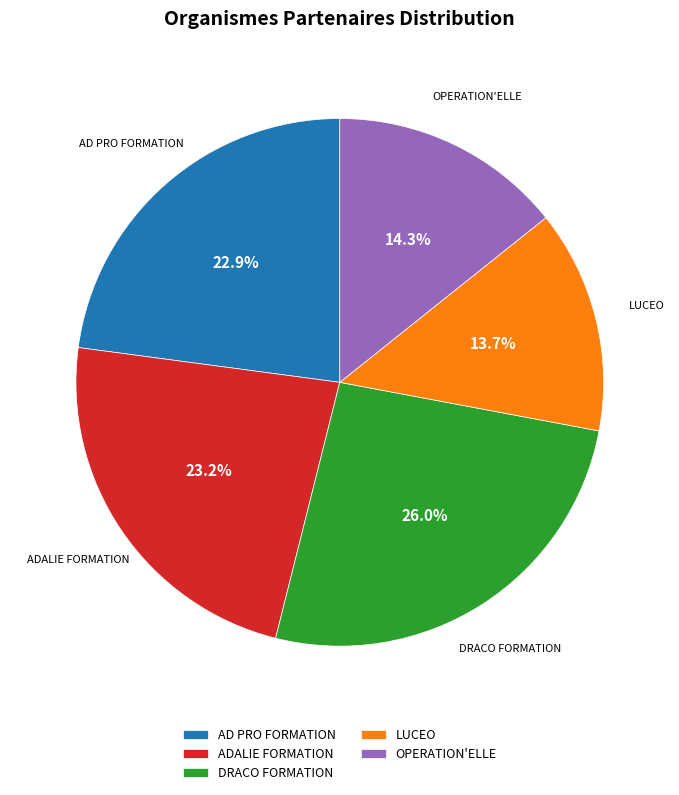

The OPERATION'ELLE slice represents 20% of the pie. True or false?

False